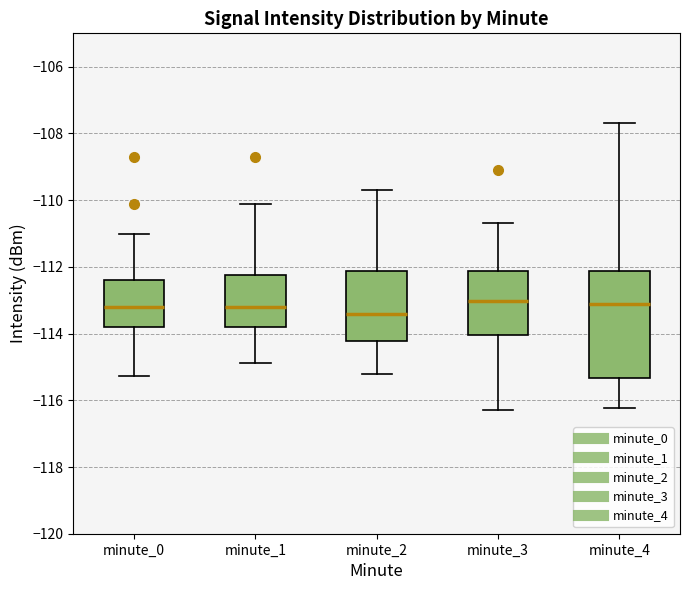

Reading left to right, transcribe this box plot: for each box, give where its median line is, the range the box spans, and where its two whiskers end, as read against the y-axis. The values are not printed on the chart, so give them approximately, as read against the axis.

minute_0: median -113.2, box -113.8 to -112.4, whiskers -115.2 to -111.0
minute_1: median -113.2, box -113.8 to -112.2, whiskers -114.8 to -110.2
minute_2: median -113.4, box -114.2 to -112.2, whiskers -115.2 to -109.6
minute_3: median -113.0, box -114.0 to -112.2, whiskers -116.2 to -110.6
minute_4: median -113.2, box -115.4 to -112.2, whiskers -116.2 to -107.6